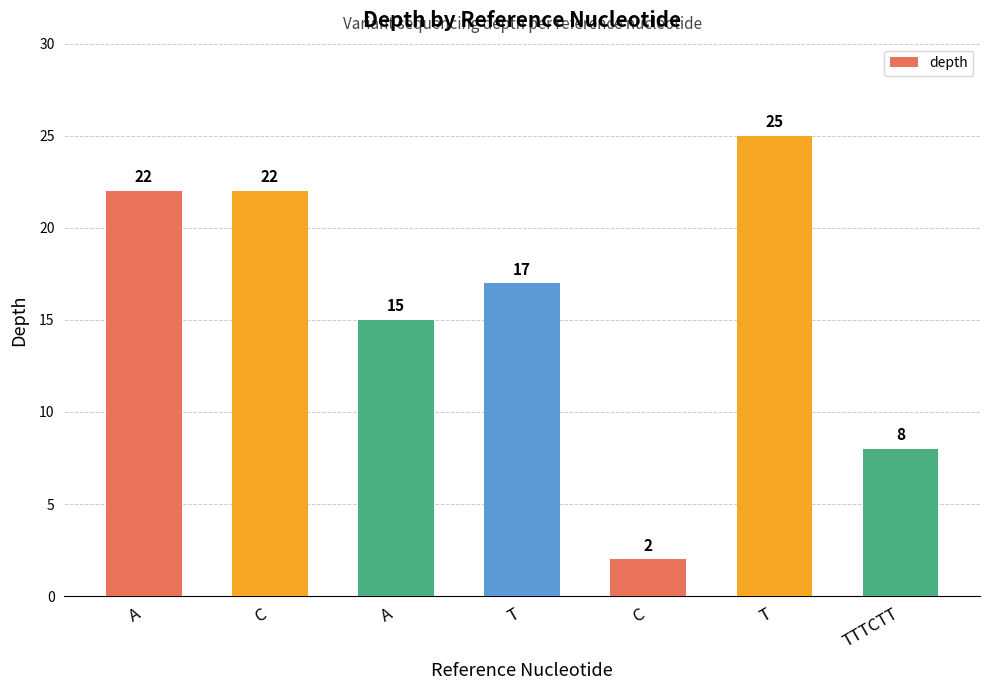

Reading left to right, what are all the values shown in this chart?

A=22	C=22	A=15	T=17	C=2	T=25	TTTCTT=8